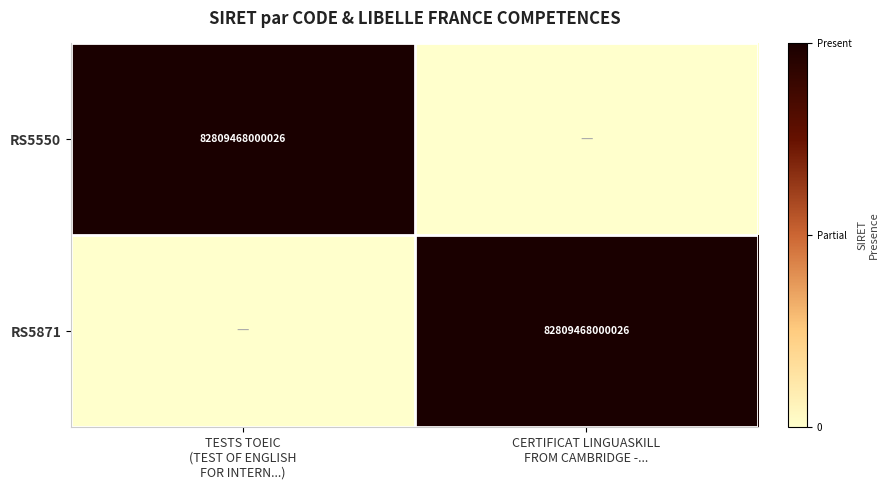

What is the sum of all RS5871 values?

1